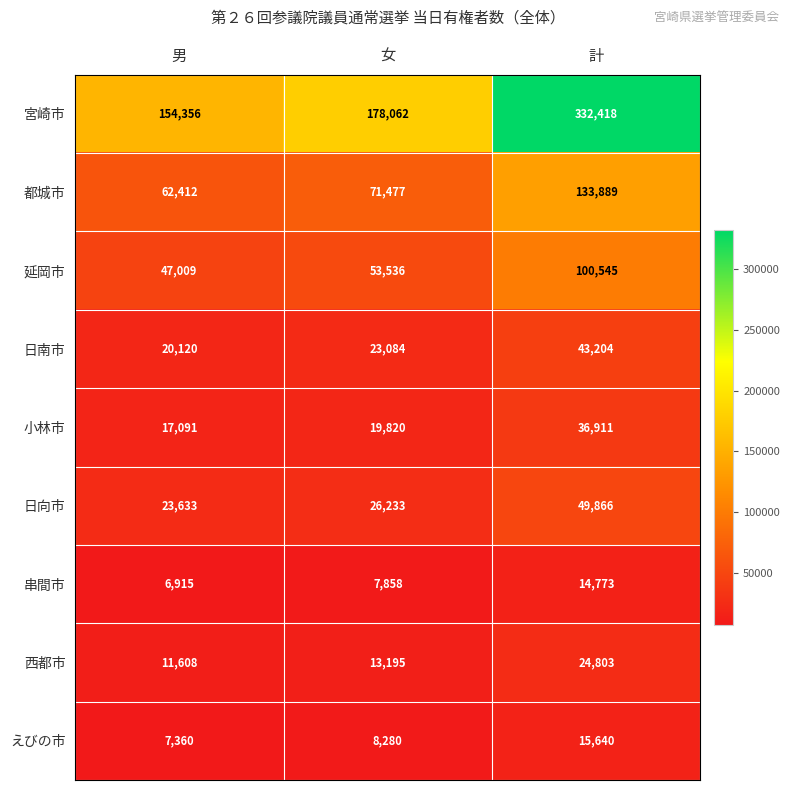

What is the difference between the highest and lowest values at 女?

170204